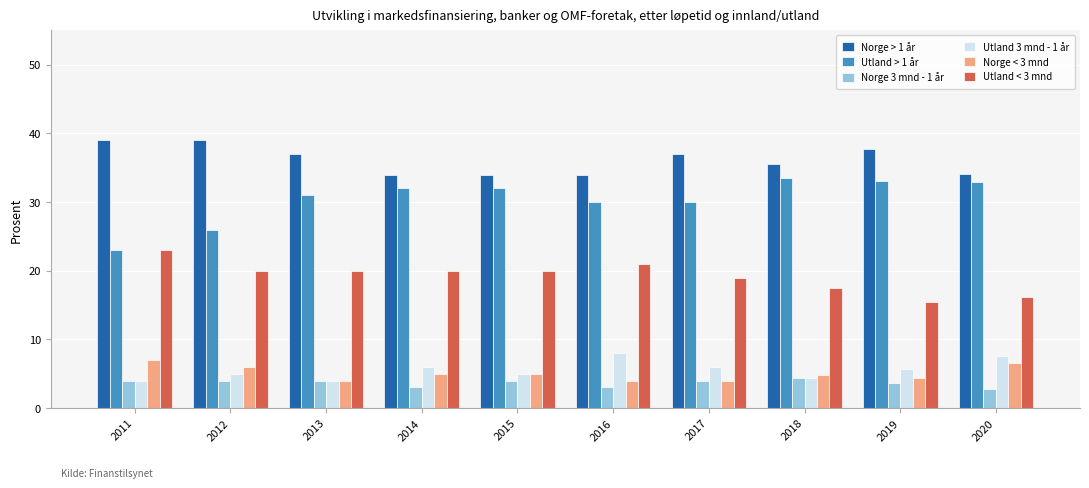

How many distinct data groups are displayed?

6